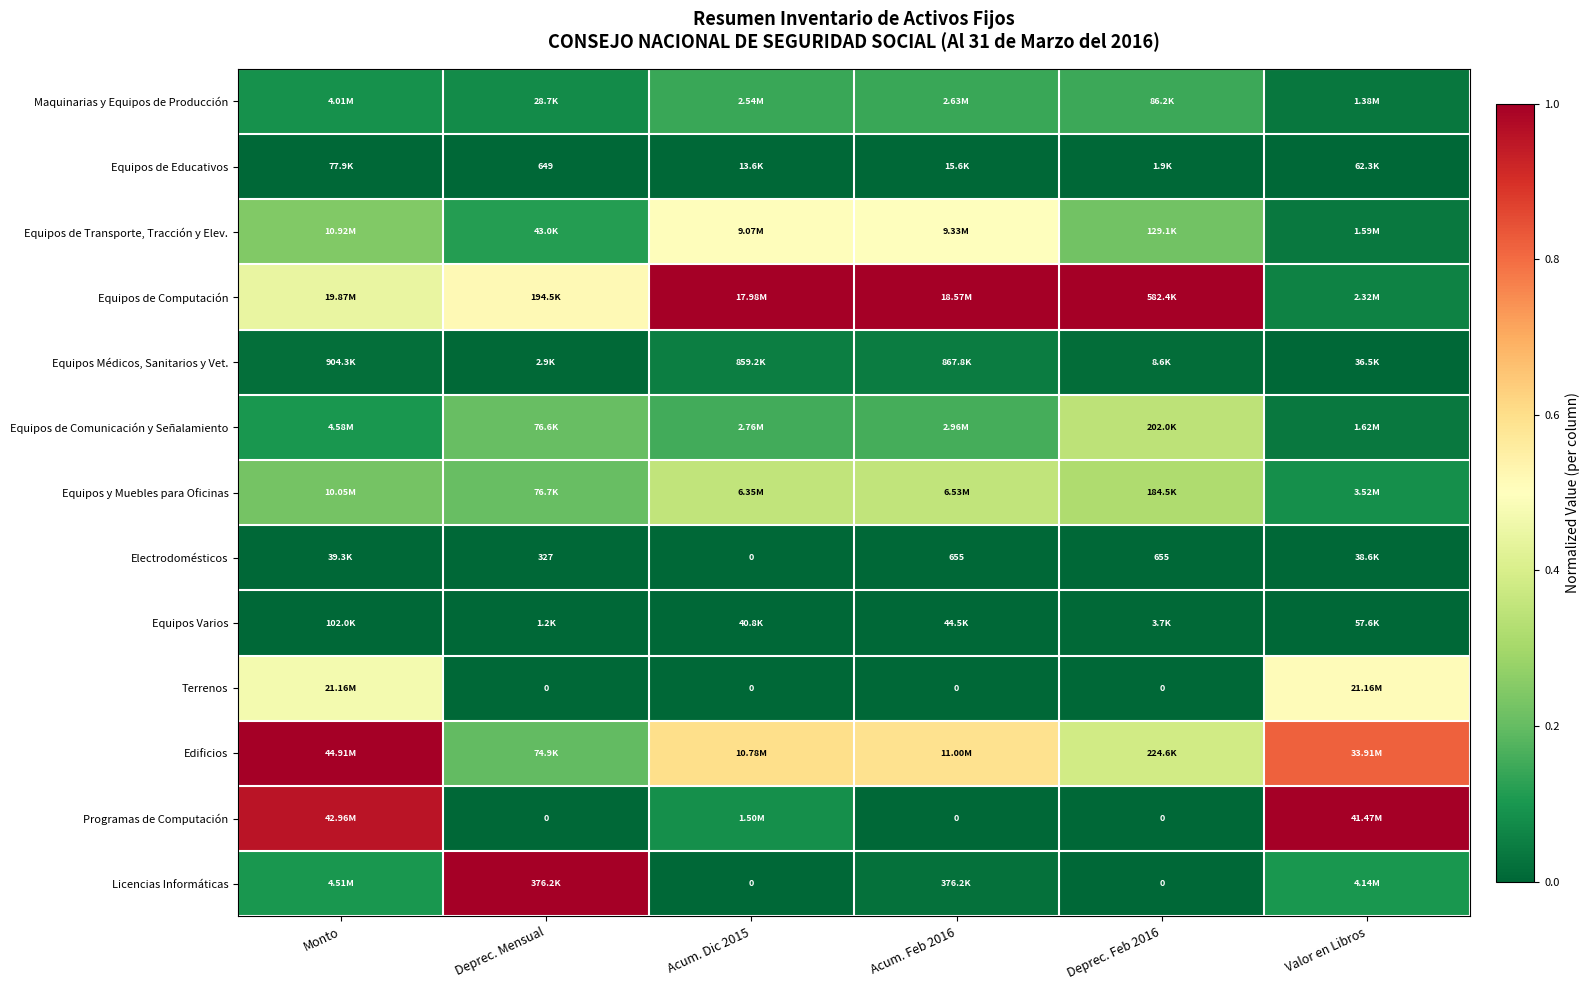

Is the value of Programas de Computación at Deprec. Mensual greater than the value of Electrodomésticos at Acum. Feb 2016?

No